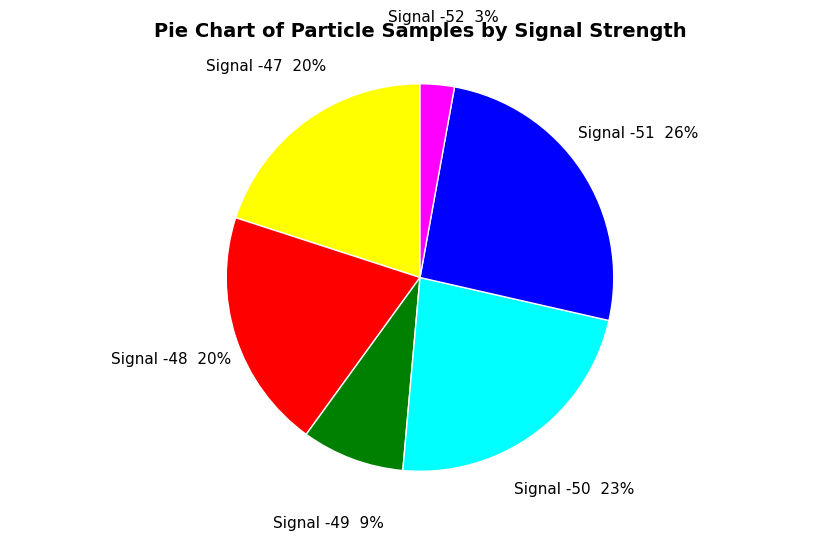

Do Signal -47 and Signal -49 together represent more than half of the pie?

No